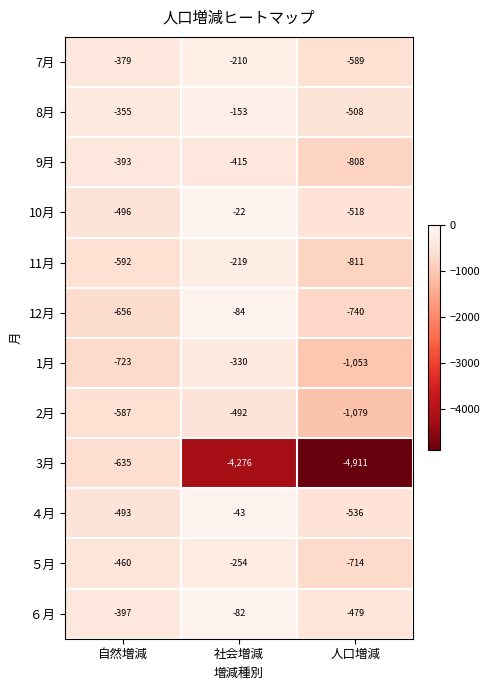

At which label does 8月 first exceed -355?

社会増減